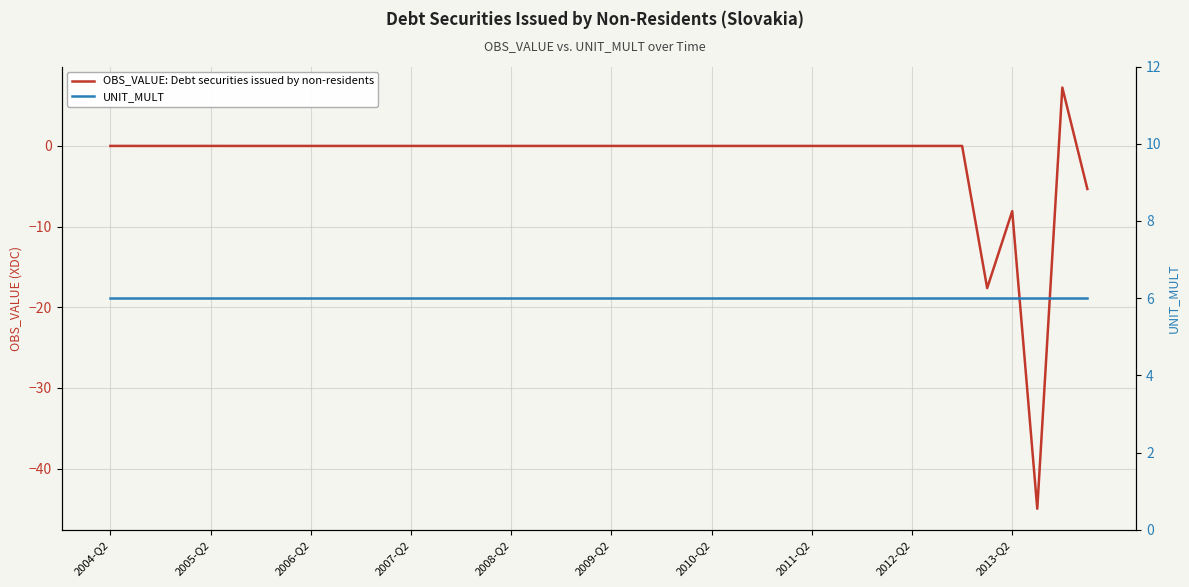

Which series has the largest total across all categories?

UNIT_MULT